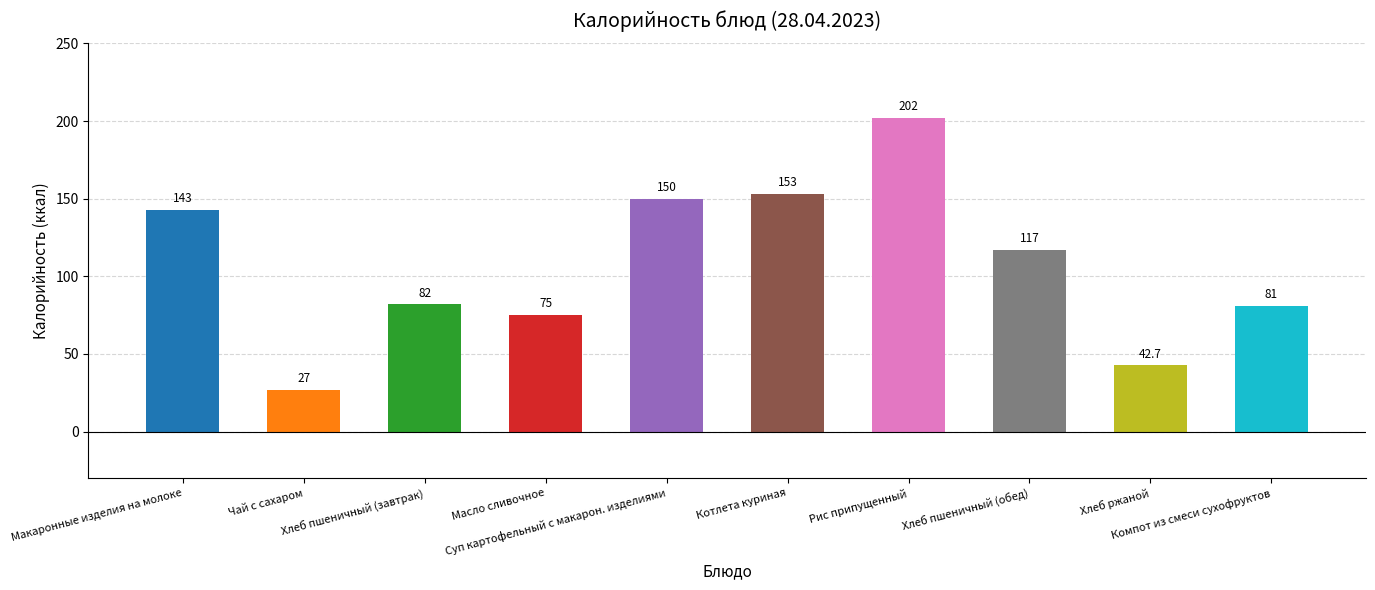

How many categories are shown in the chart?

10